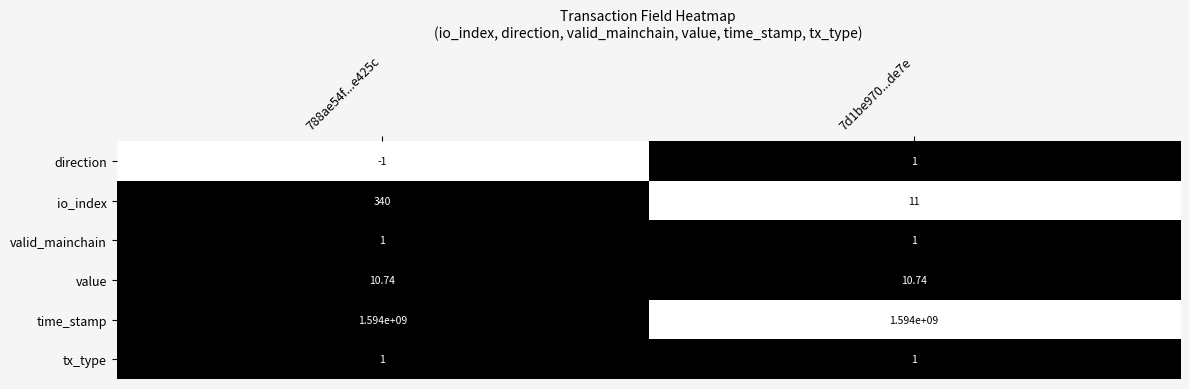

Is the value of valid_mainchain at 7d1be970...de7e greater than the value of io_index at 7d1be970...de7e?

No